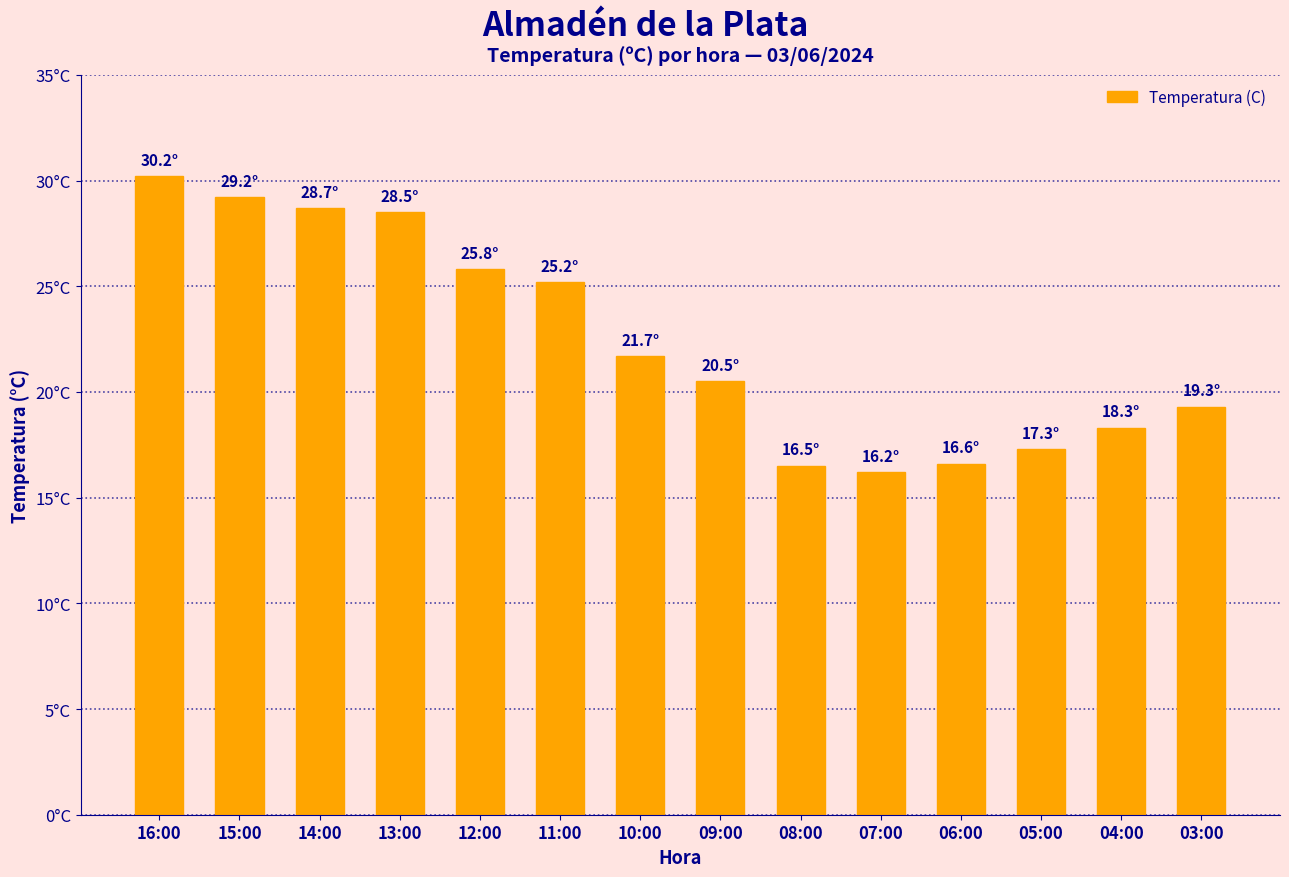

Reading left to right, extract all data points from this chart.

16:00=30.2	15:00=29.2	14:00=28.7	13:00=28.5	12:00=25.8	11:00=25.2	10:00=21.7	09:00=20.5	08:00=16.5	07:00=16.2	06:00=16.6	05:00=17.3	04:00=18.3	03:00=19.3